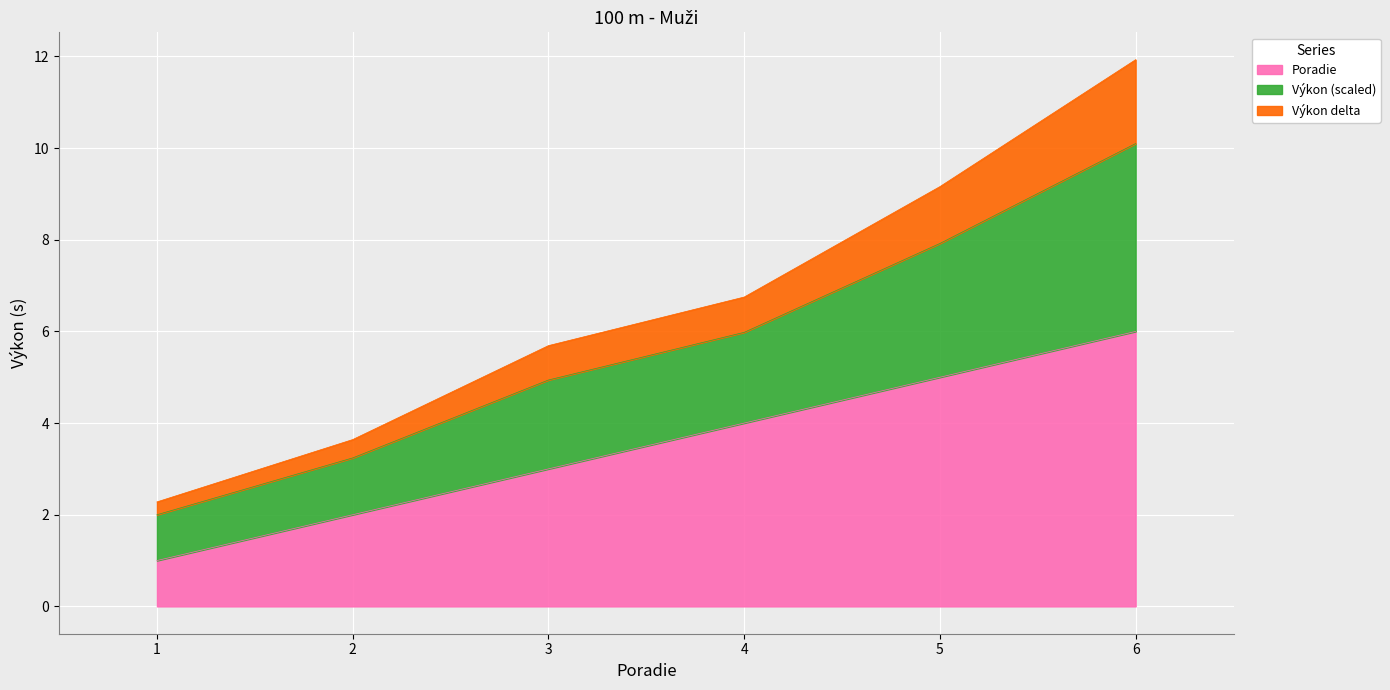

What is the total value across all series at 1?

2.3